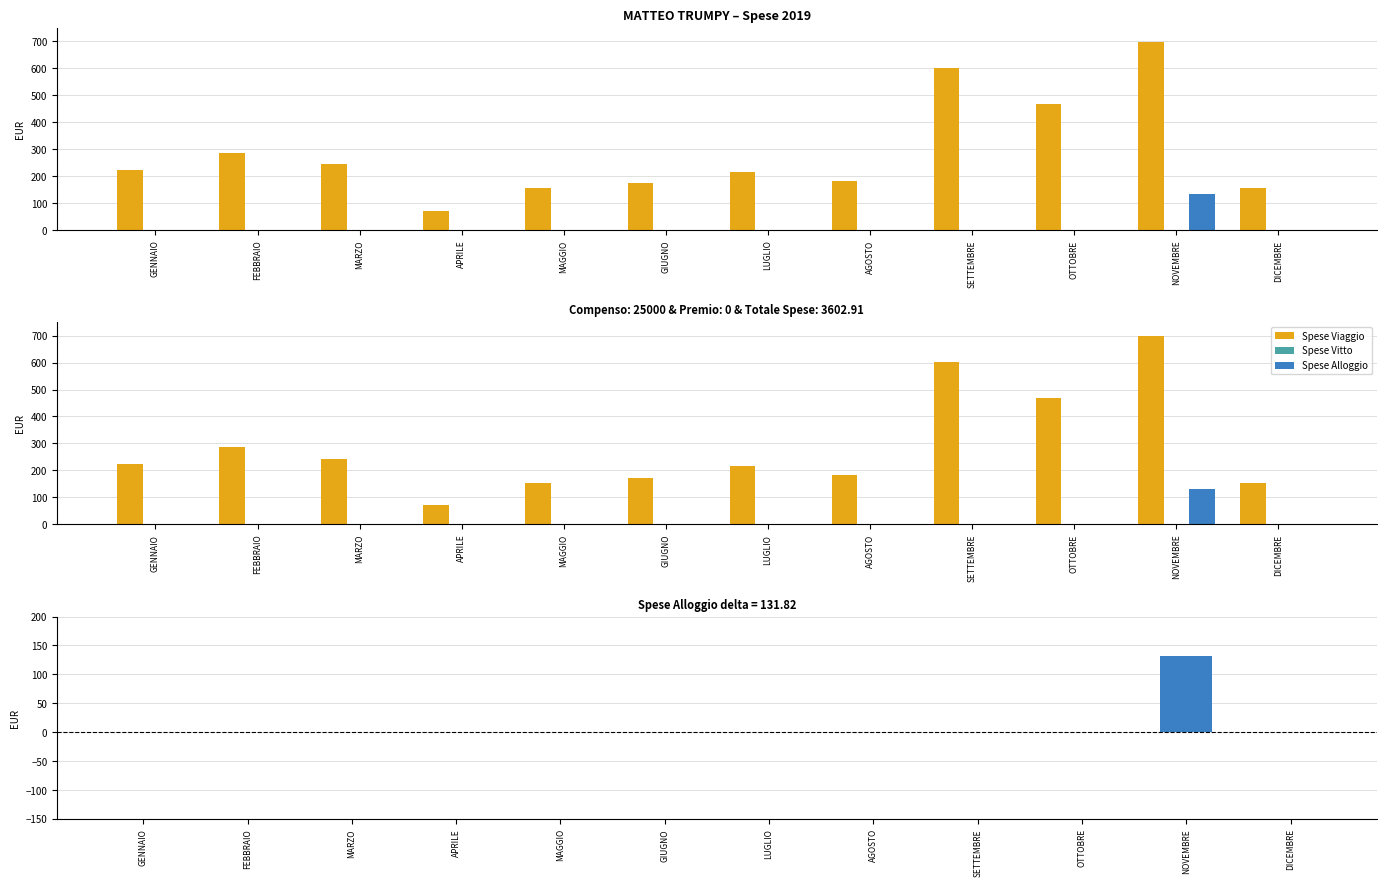

What is the label of the 7th bar from the right?

GIUGNO